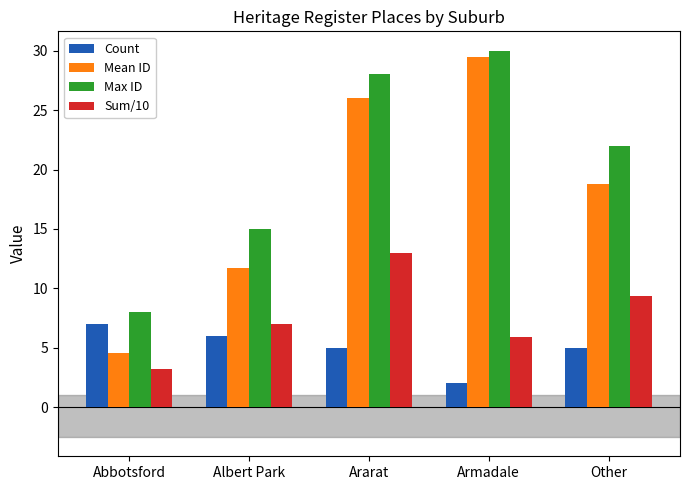

Reading left to right, extract all data points from this chart.

Count: Abbotsford=7.0	Albert Park=6.0	Ararat=5.0	Armadale=2.0	Other=5.0
Mean ID: Abbotsford=4.6	Albert Park=11.7	Ararat=26.0	Armadale=29.5	Other=18.8
Max ID: Abbotsford=8.0	Albert Park=15.0	Ararat=28.0	Armadale=30.0	Other=22.0
Sum/10: Abbotsford=3.2	Albert Park=7.0	Ararat=13.0	Armadale=5.9	Other=9.4